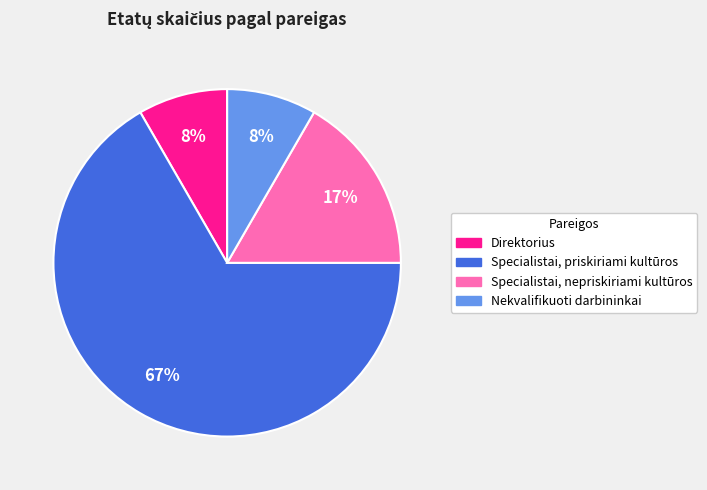

Which slice is the largest?

Specialistai, priskiriami kultūros